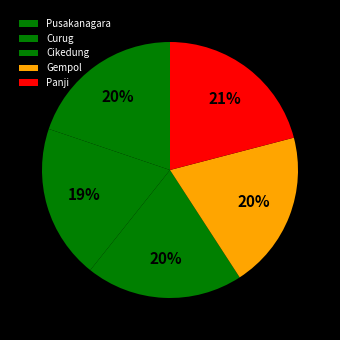

To the nearest percent, what percentage of the pie is Gempol?

20%